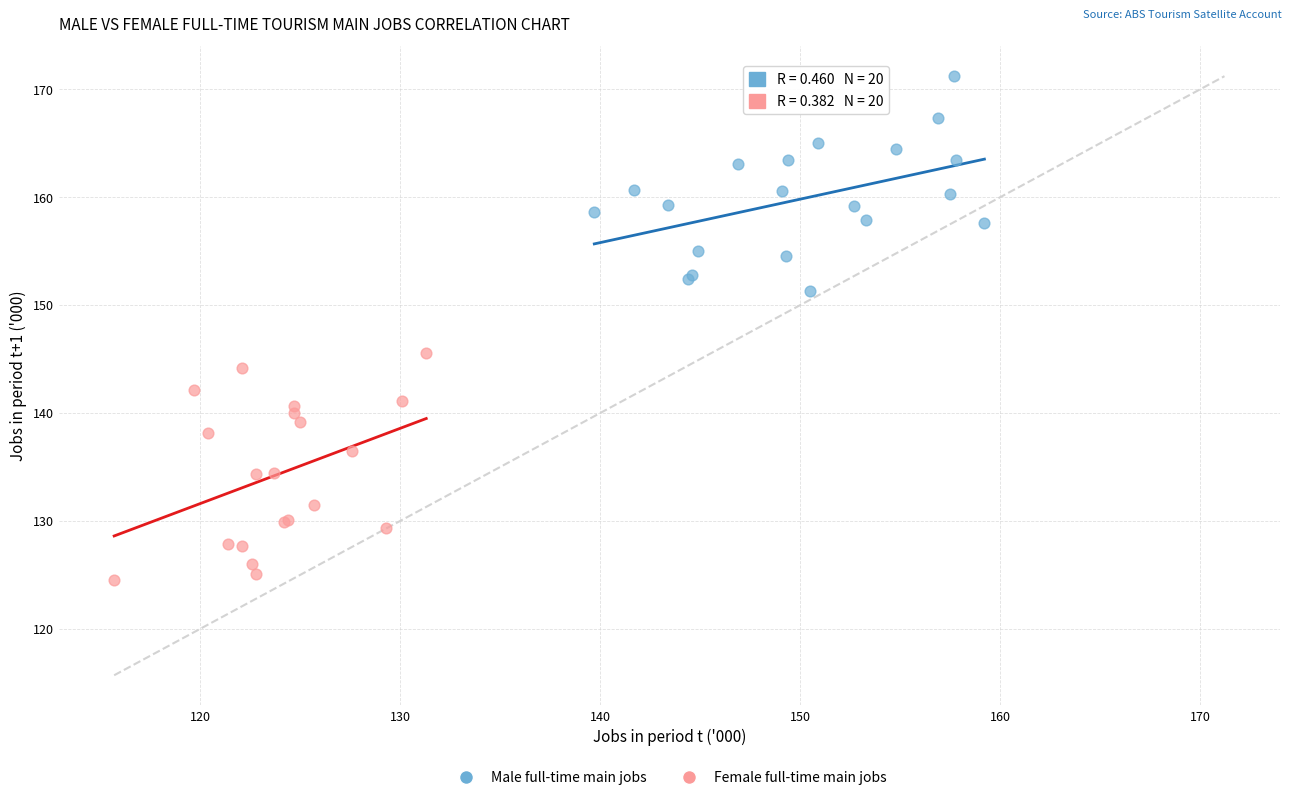

Which series reaches the minimum Y coordinate?

Female full-time main jobs